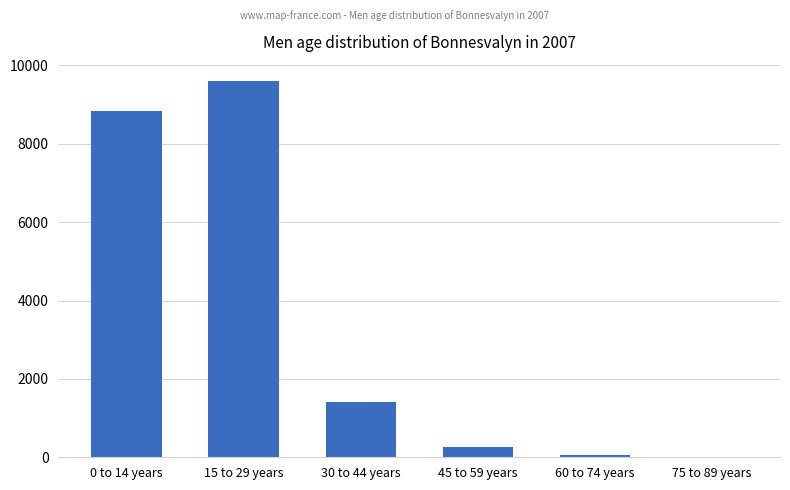

What is the sum of the values at 45 to 59 years and 30 to 44 years?

1673.9